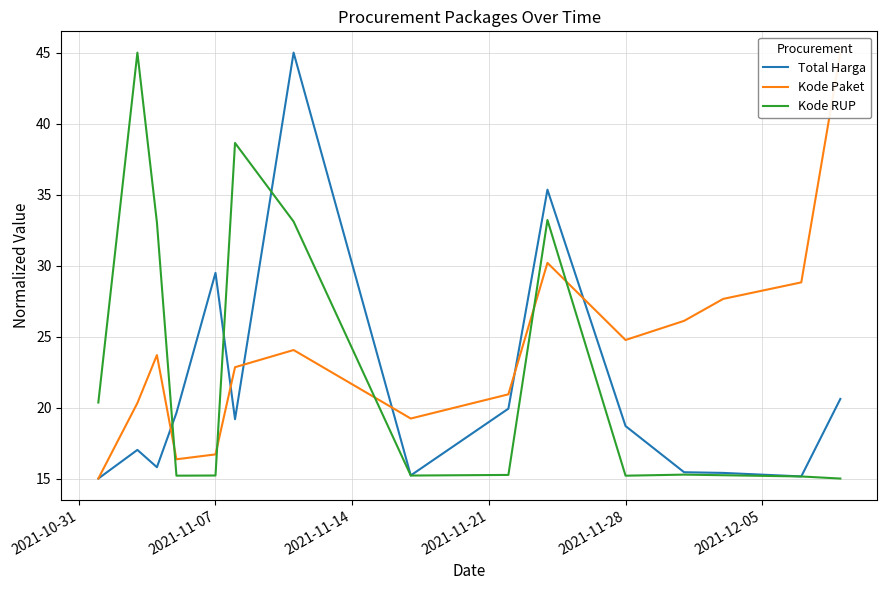

In Total Harga, how many points are lower than both neighbors (excluding endpoints)?

4